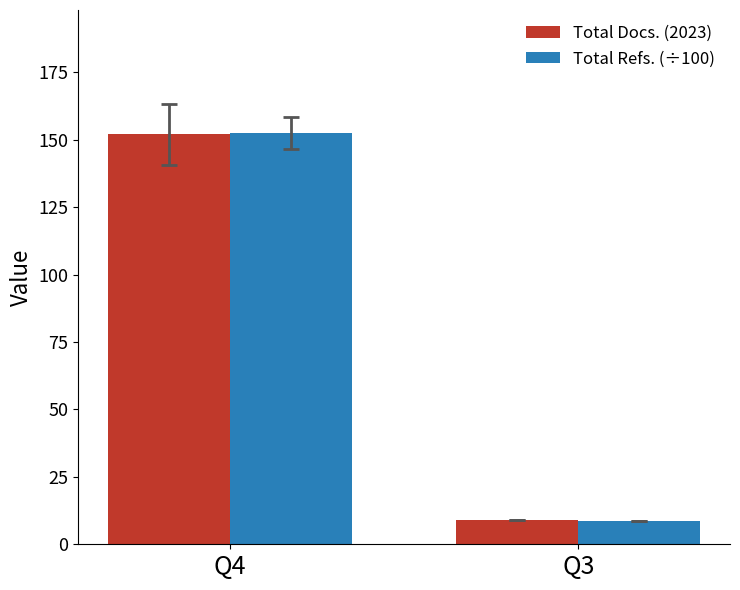

Are the bars grouped side by side (vs. stacked)?

Yes